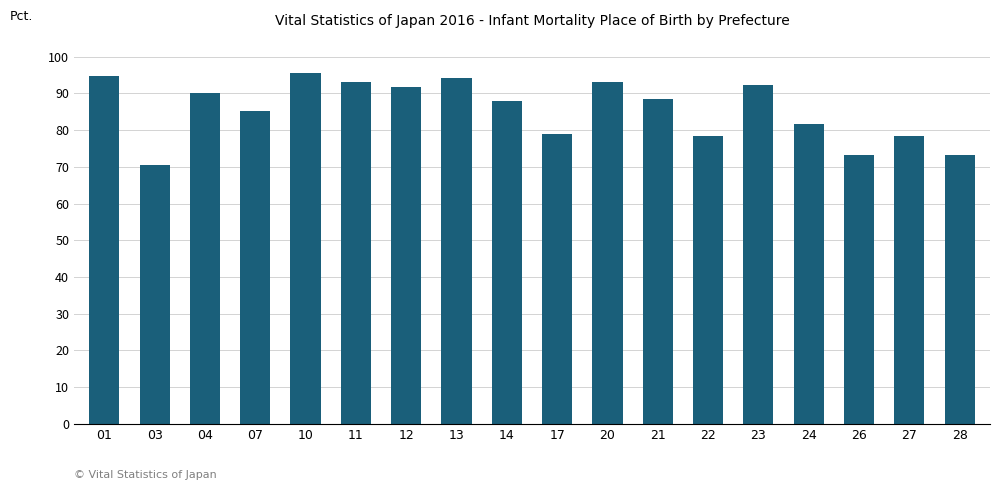

What is the difference between the maximum and minimum values?

24.9